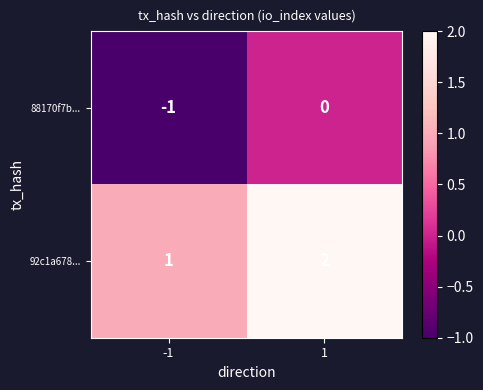

The value of 92c1a678... at -1 is 1. True or false?

True